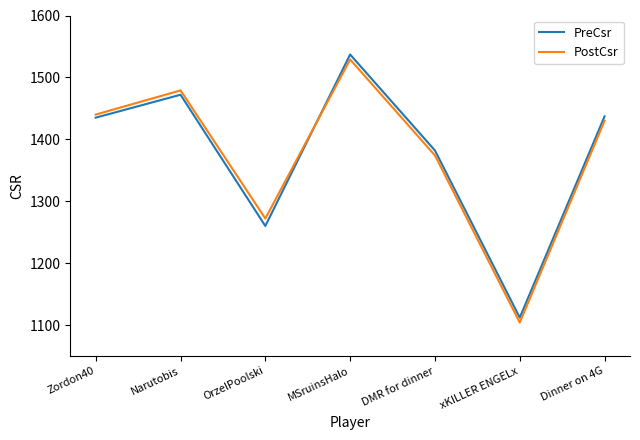

Is the value of PreCsr at MSruinsHalo greater than the value of PostCsr at xKILLER ENGELx?

Yes